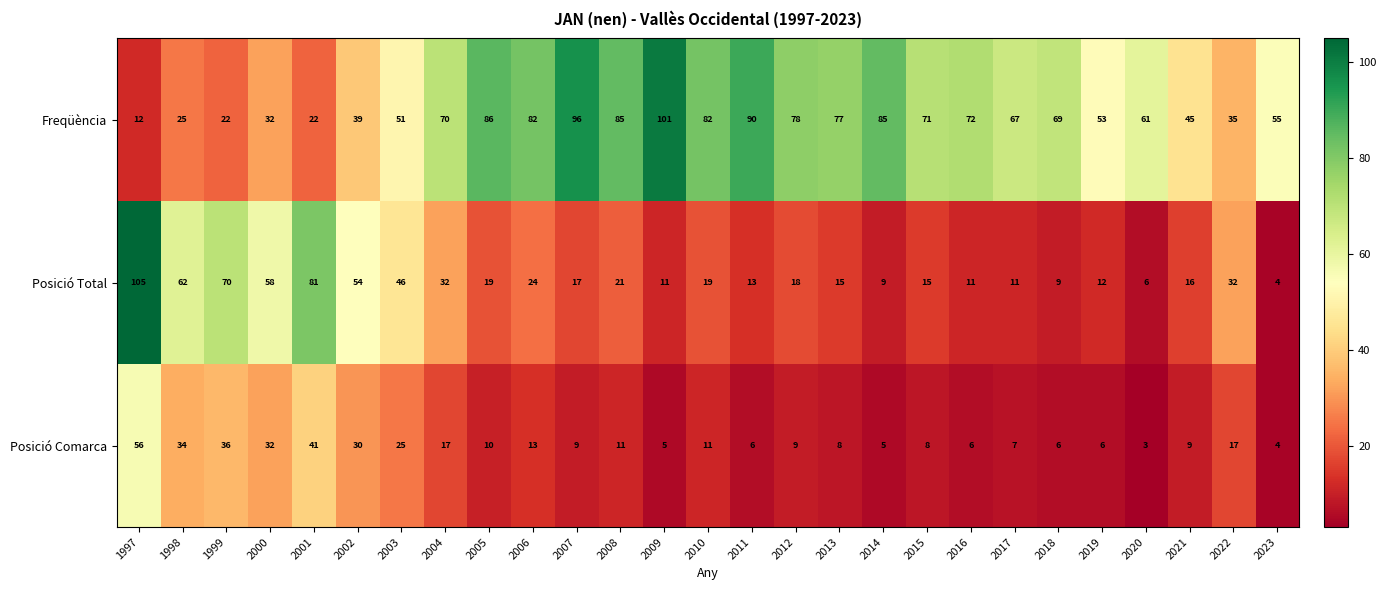

Count the number of categories in the chart.

27